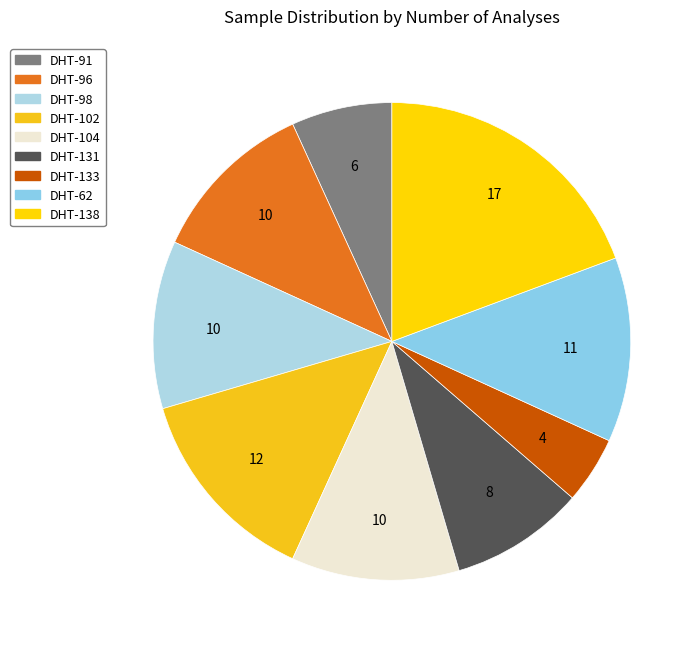

What percentage is the DHT-138 slice, to the nearest percent?

19%